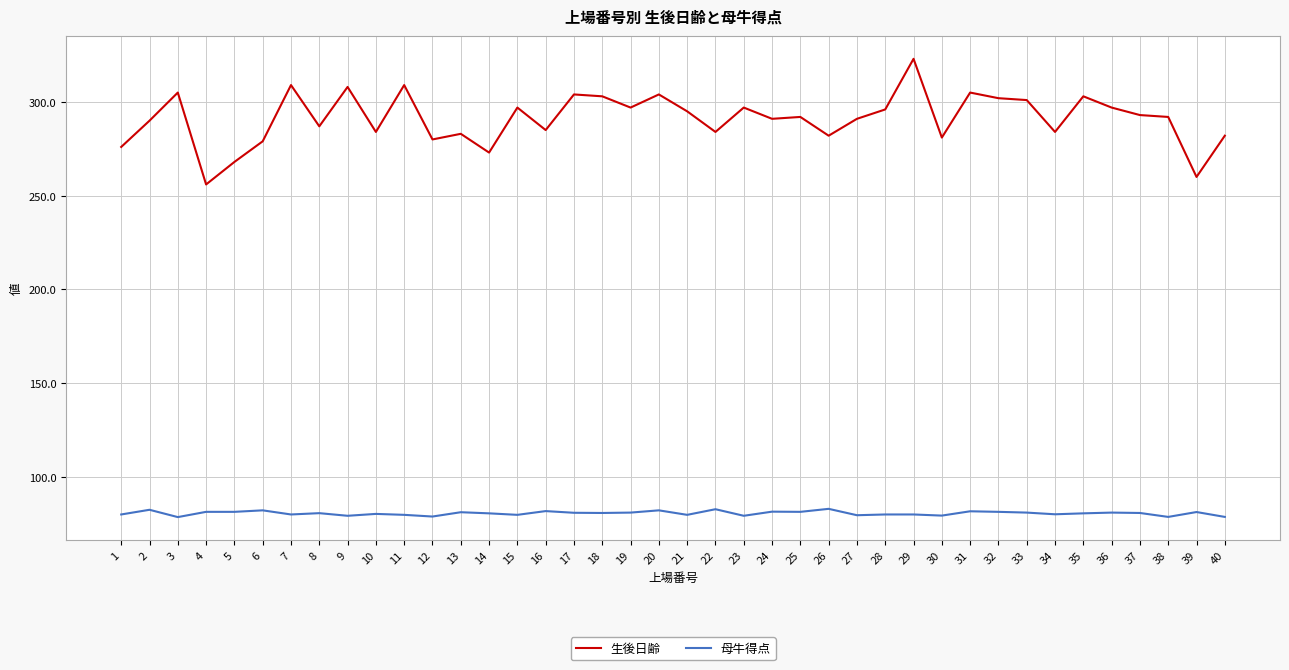

What are all the series names shown in the legend?

生後日齢, 母牛得点